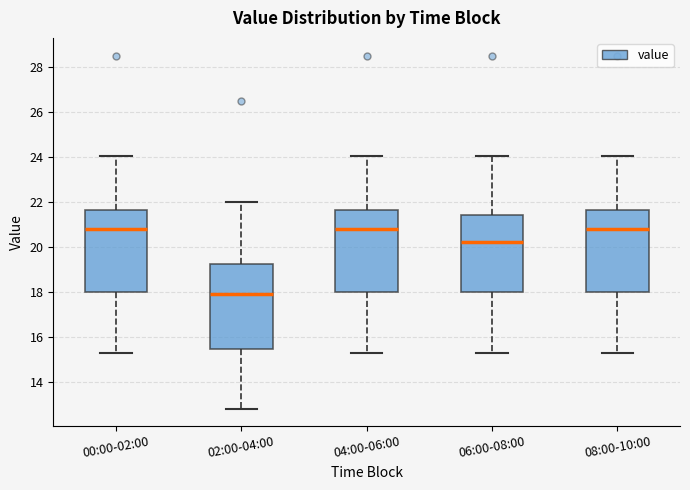

Reading left to right, transcribe this box plot: for each box, give where its median line is, the range the box spans, and where its two whiskers end, as read against the y-axis. The values are not printed on the chart, so give them approximately, as read against the axis.

00:00-02:00: median 20.8, box 18.0 to 21.6, whiskers 15.2 to 24.0
02:00-04:00: median 17.8, box 15.4 to 19.2, whiskers 12.8 to 22.0
04:00-06:00: median 20.8, box 18.0 to 21.6, whiskers 15.2 to 24.0
06:00-08:00: median 20.2, box 18.0 to 21.4, whiskers 15.2 to 24.0
08:00-10:00: median 20.8, box 18.0 to 21.6, whiskers 15.2 to 24.0